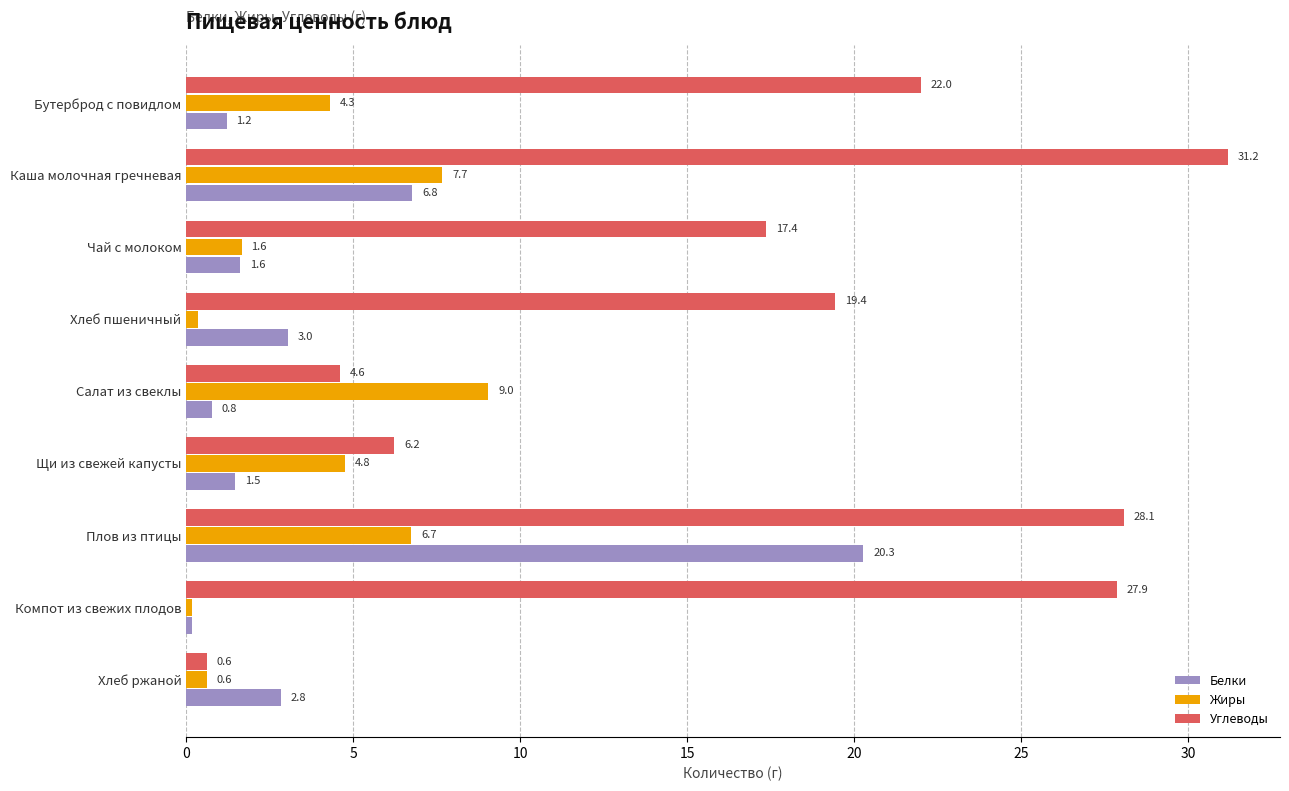

What is the sum of the Углеводы values at Компот из свежих плодов and Хлеб пшеничный?

47.3